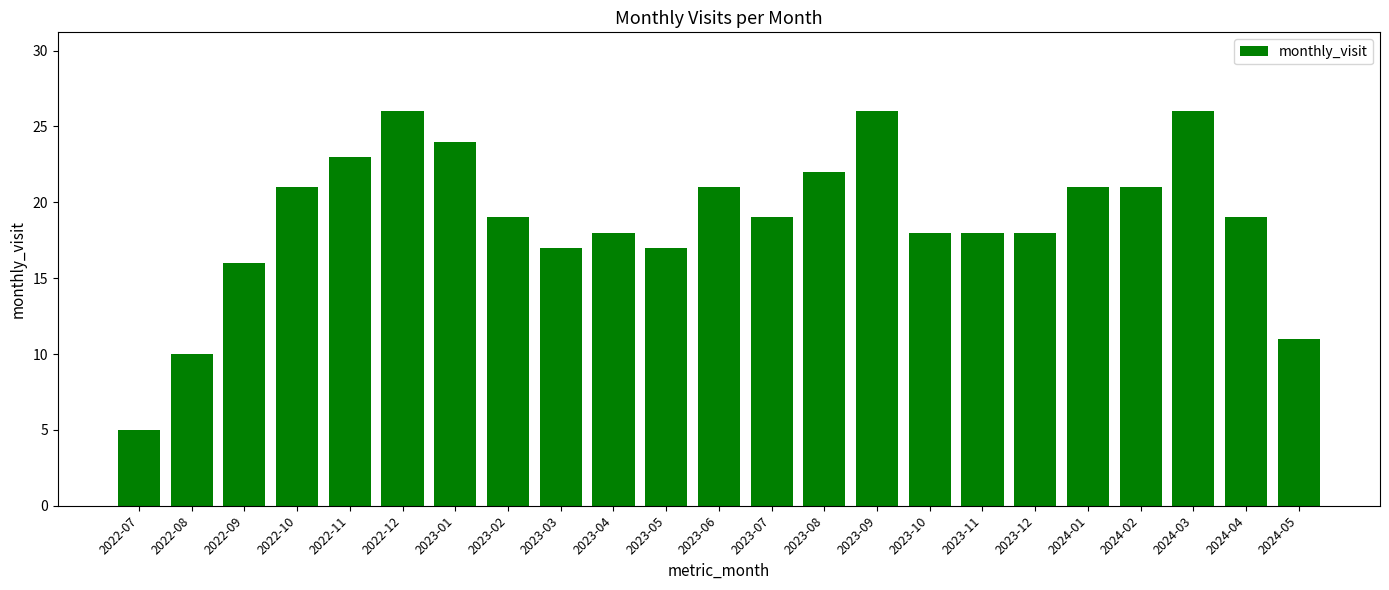

What is the difference between the maximum and minimum values?

21